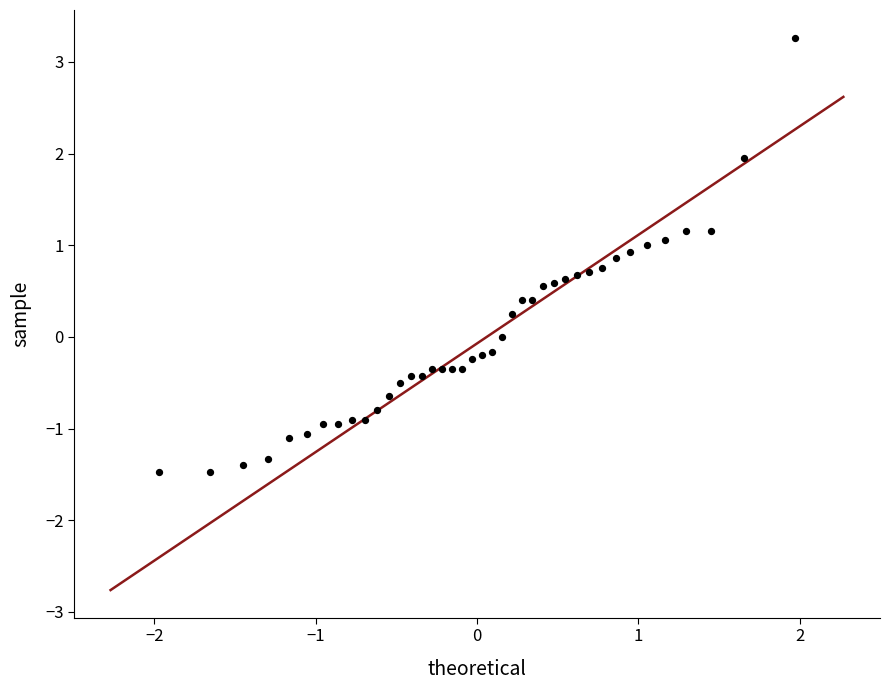

What is the range of Y values (max minus min)?

4.7